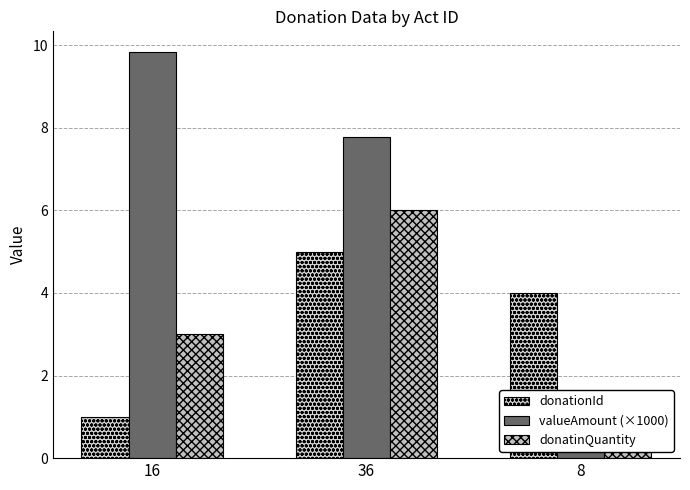

List the labels in order of donationId value, largest first.

36, 8, 16